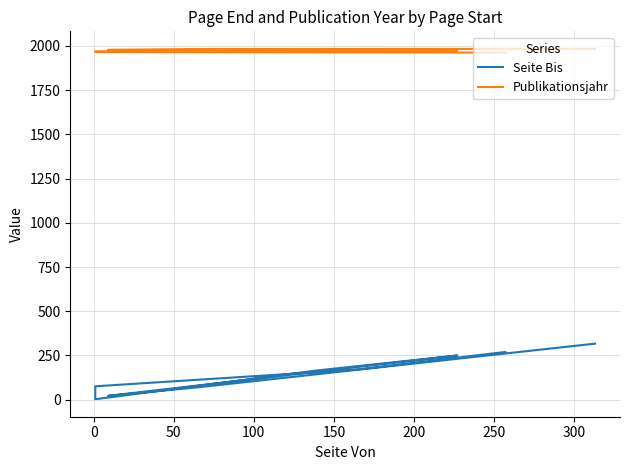

True or false: Publikationsjahr has more than 0 points higher than both neighbors.

False